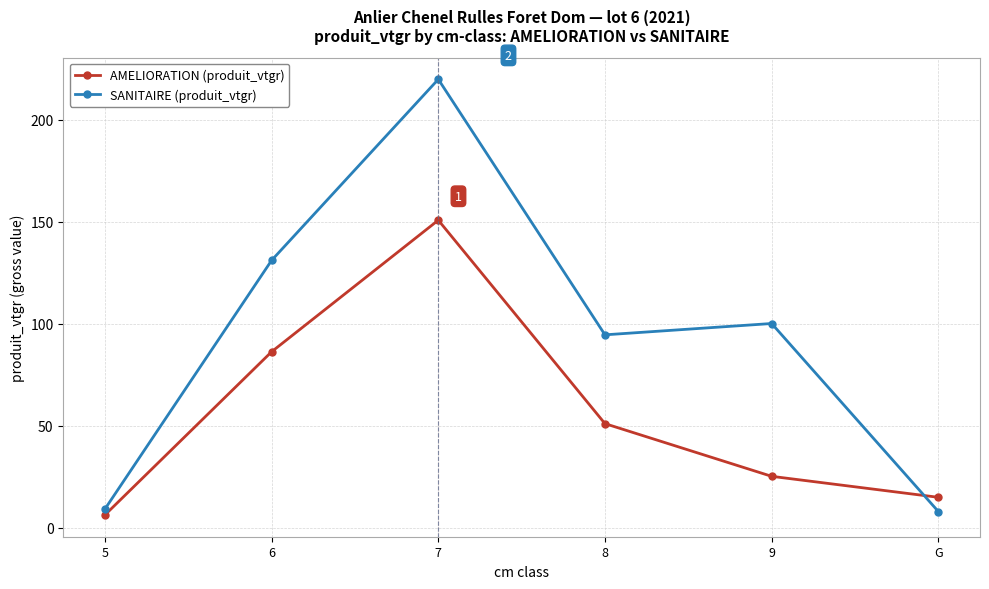

What is the difference between the maximum and second lowest values in the AMELIORATION (produit_vtgr) series?

135.8